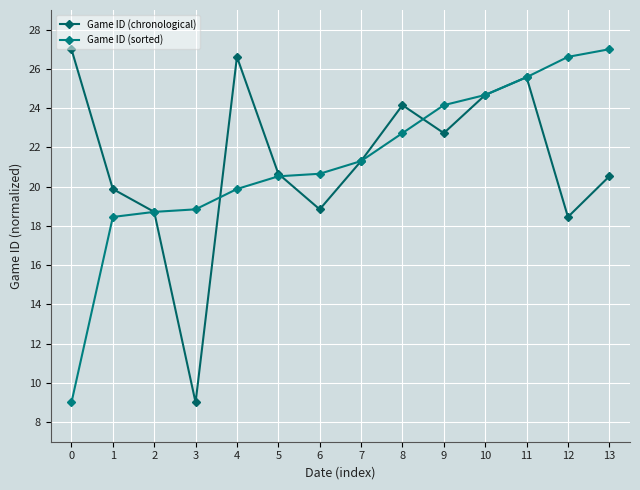

Does the chart have visible grid lines?

Yes